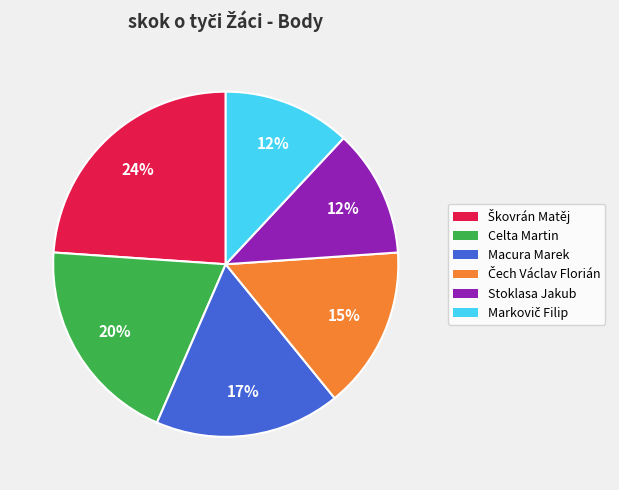

Does Macura Marek represent more than half of the total?

No